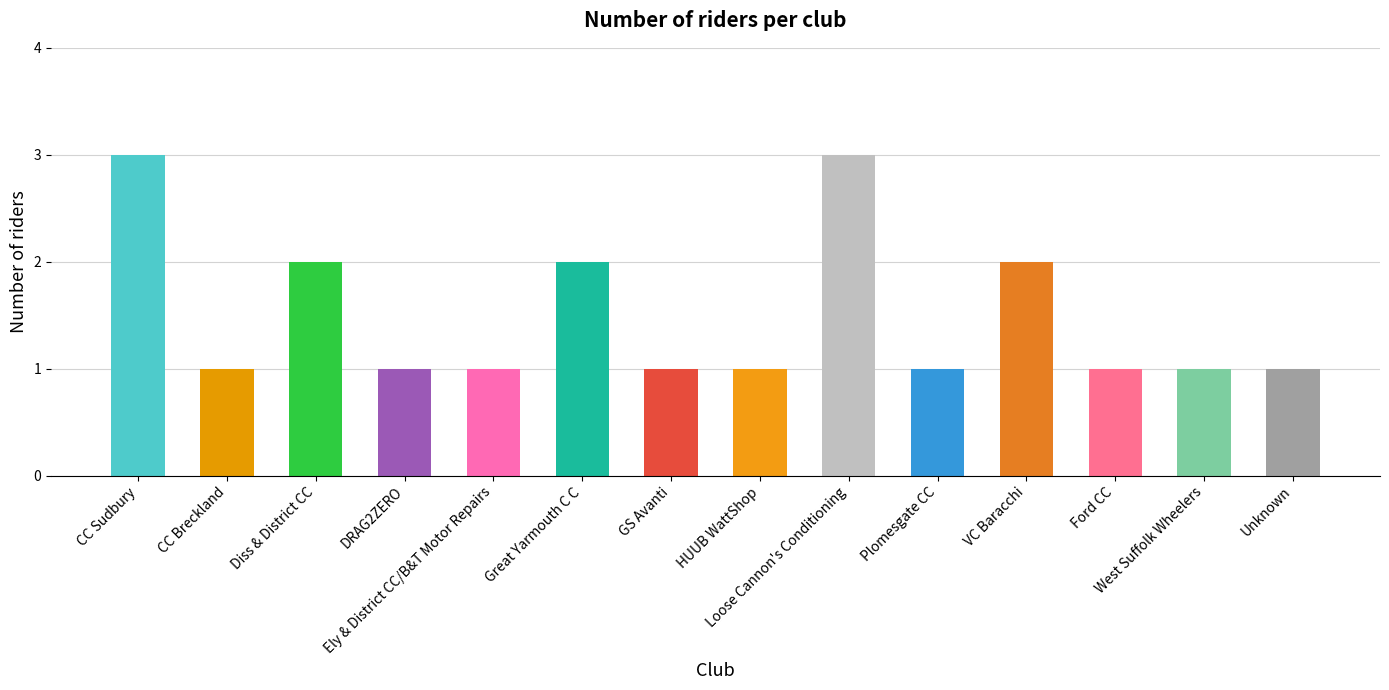

Reading right to left, list all the values displayed in this chart.

1	1	1	2	1	3	1	1	2	1	1	2	1	3